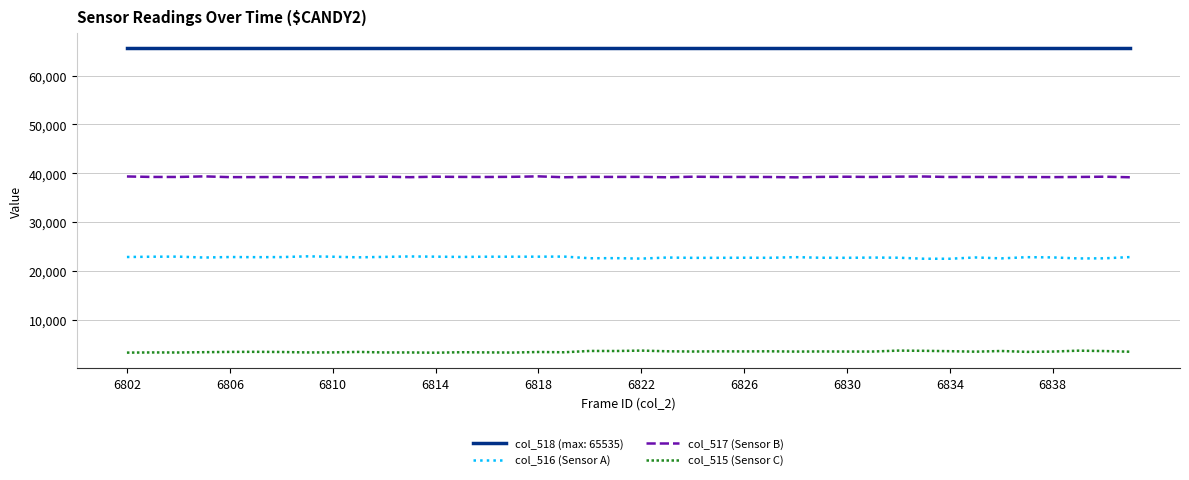

True or false: col_518 (max: 65535) and col_516 (Sensor A) intersect in this chart.

False